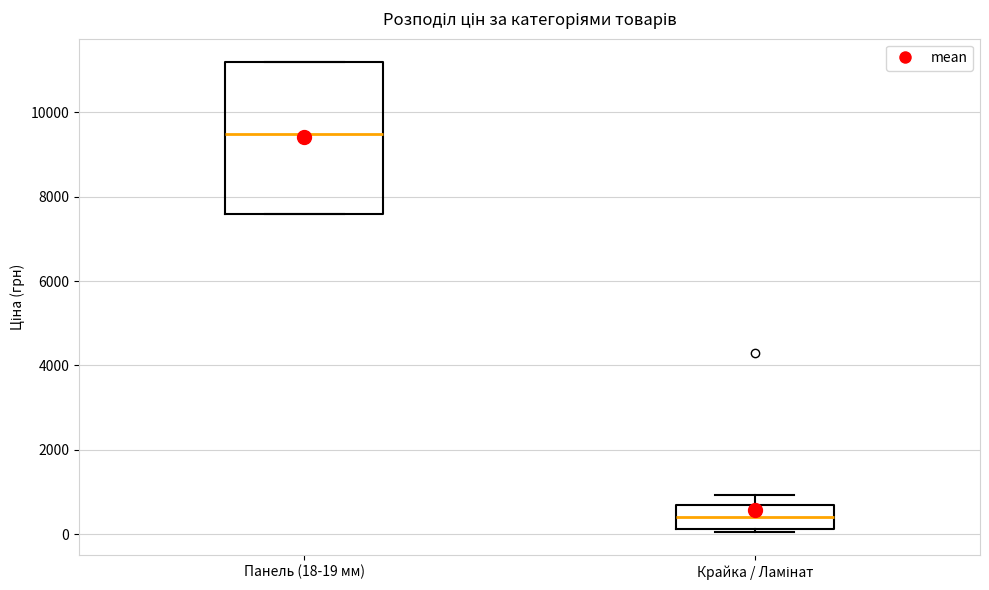

Where is the upper edge of the box for Крайка / Ламінат on the y-axis? The values are not printed on the chart, so give them approximately, as read against the axis.

600